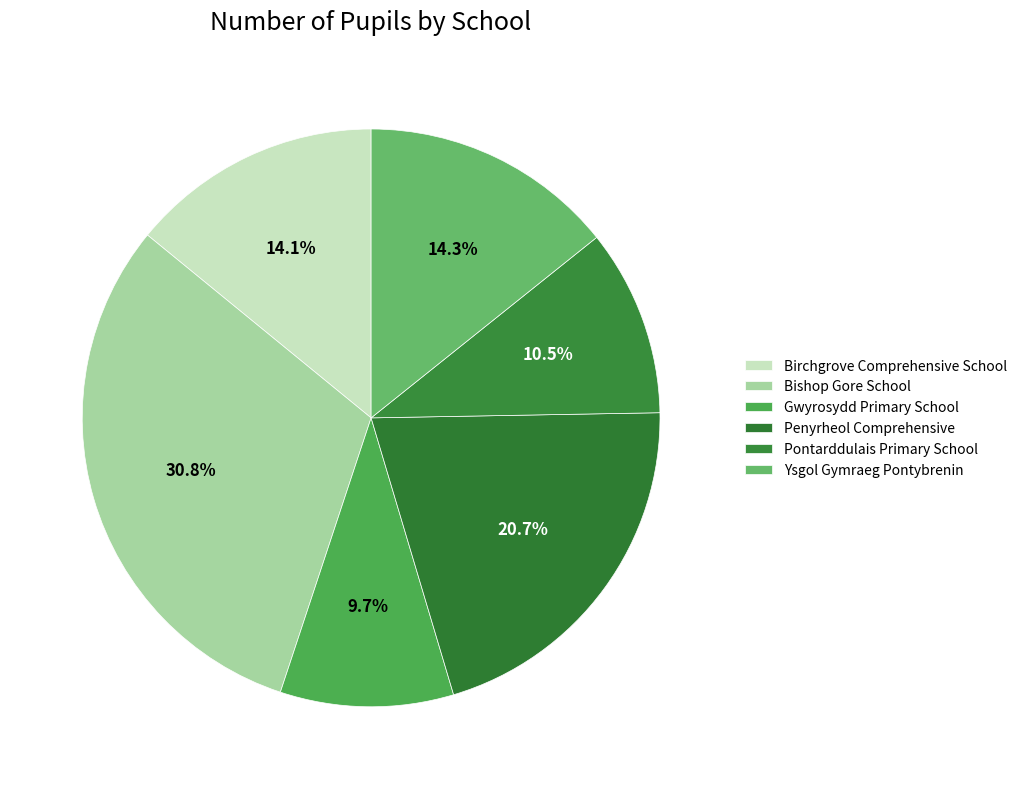

To the nearest percent, what is the difference between the Bishop Gore School and Penyrheol Comprehensive slice percentages?

10%